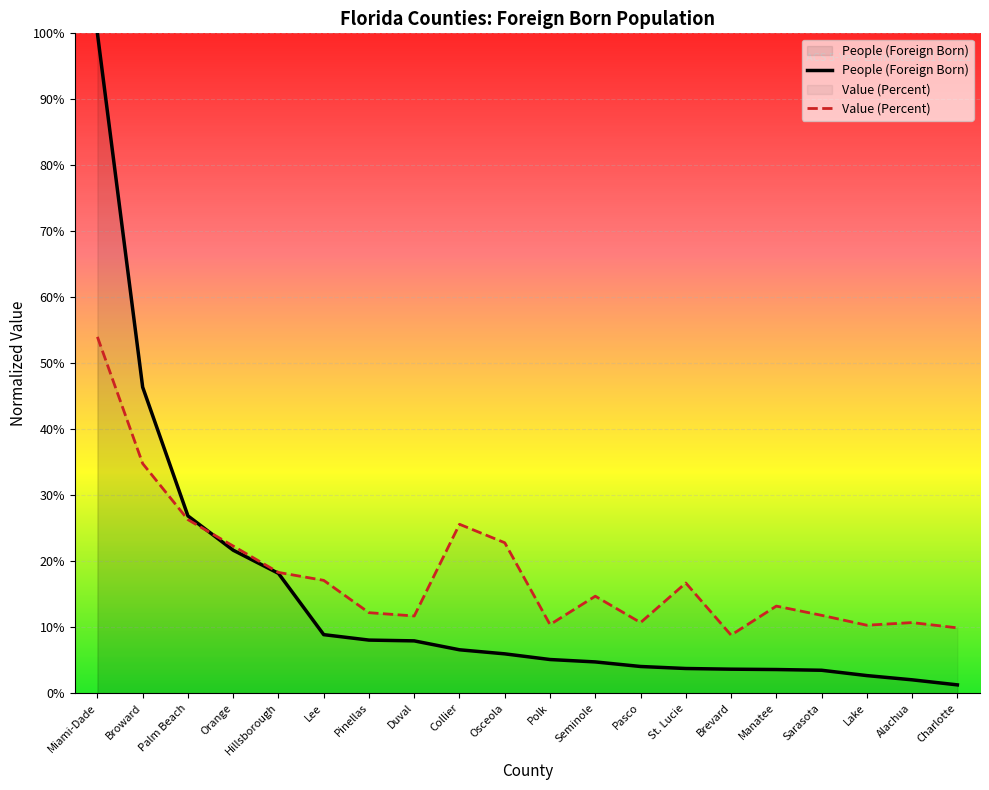

What are all the series names shown in the legend?

People (Foreign Born), Value (Percent)